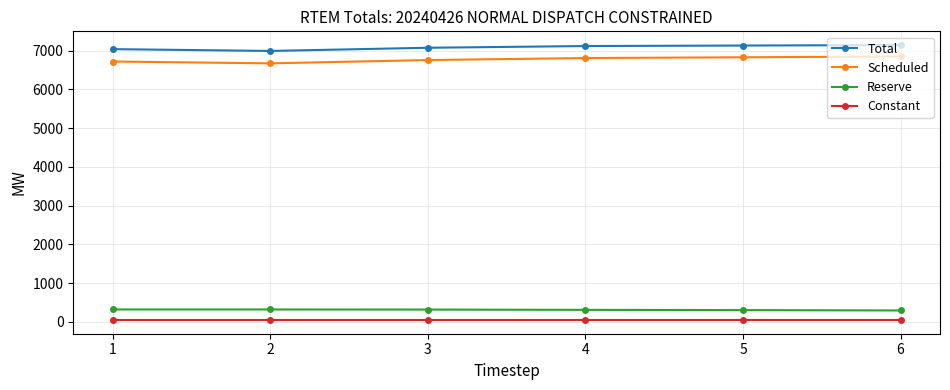

What is the value of the Reserve point at the 4th from the left?

309.9